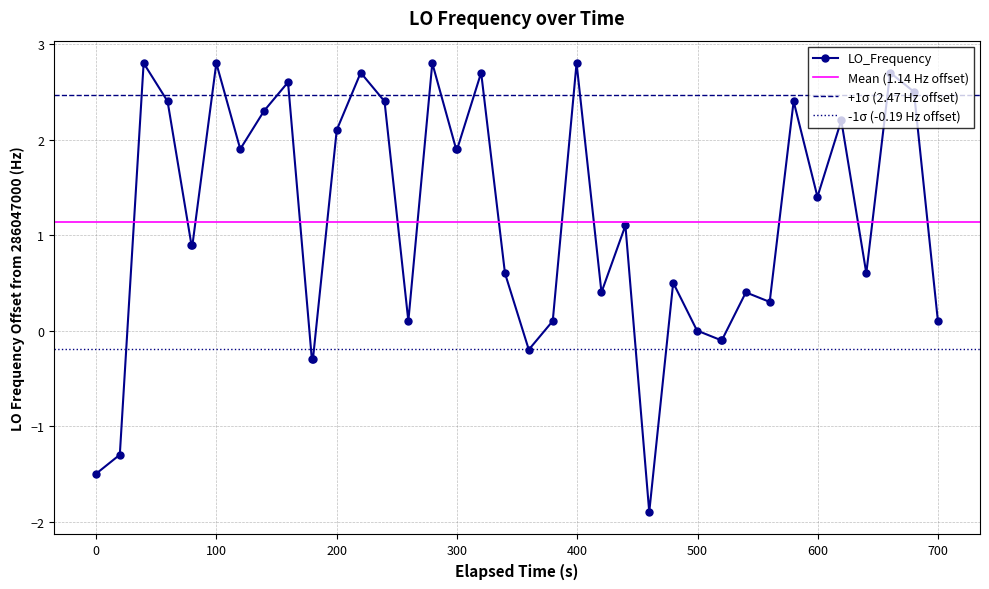

How many interior local peaks (higher than both neighbors) does the data have?

13